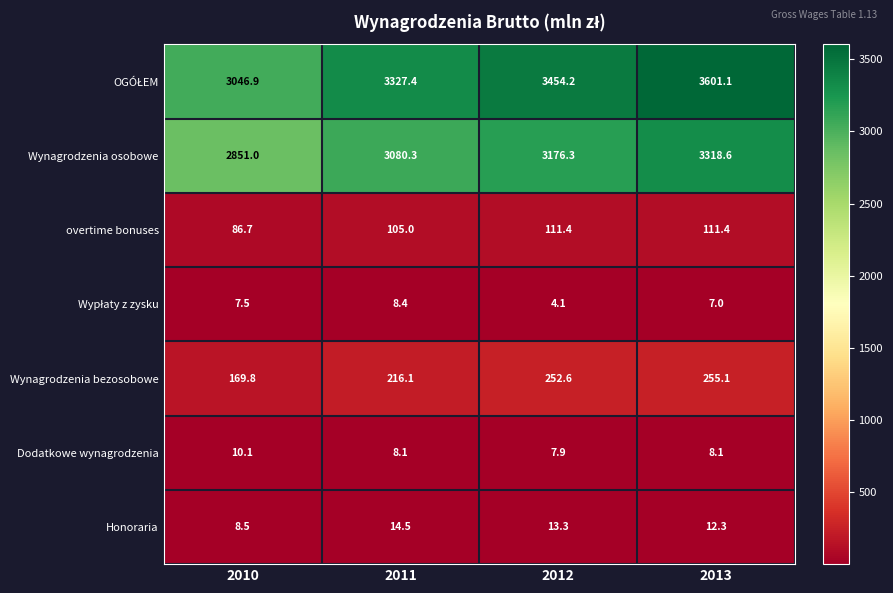

What is the minimum value shown in the chart?

4.1